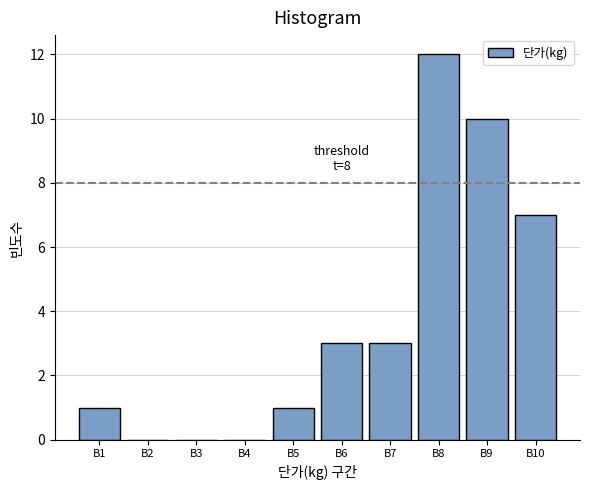

Reading left to right, list all the values displayed in this chart.

B1=1	B2=0	B3=0	B4=0	B5=1	B6=3	B7=3	B8=12	B9=10	B10=7